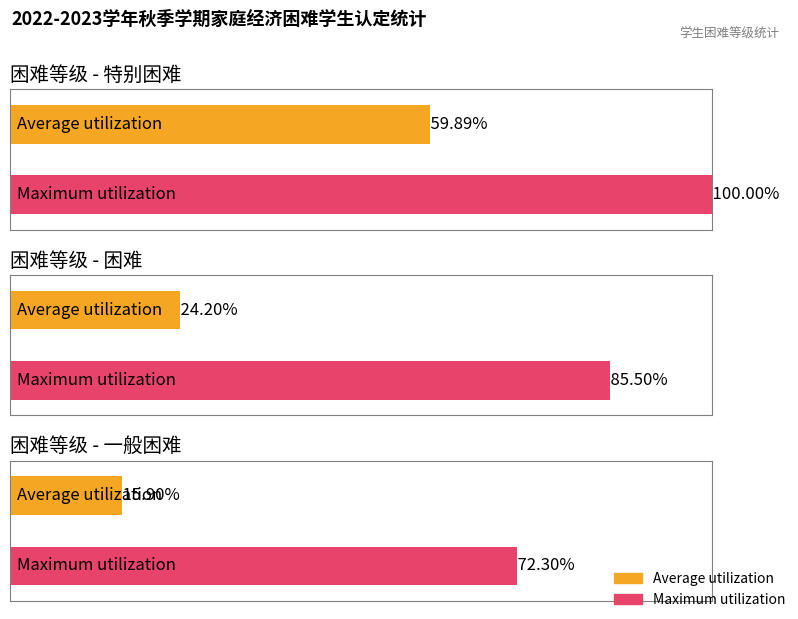

Is the value of 特别困难 at 困难 greater than the value of 一般困难 at 特别困难?

Yes